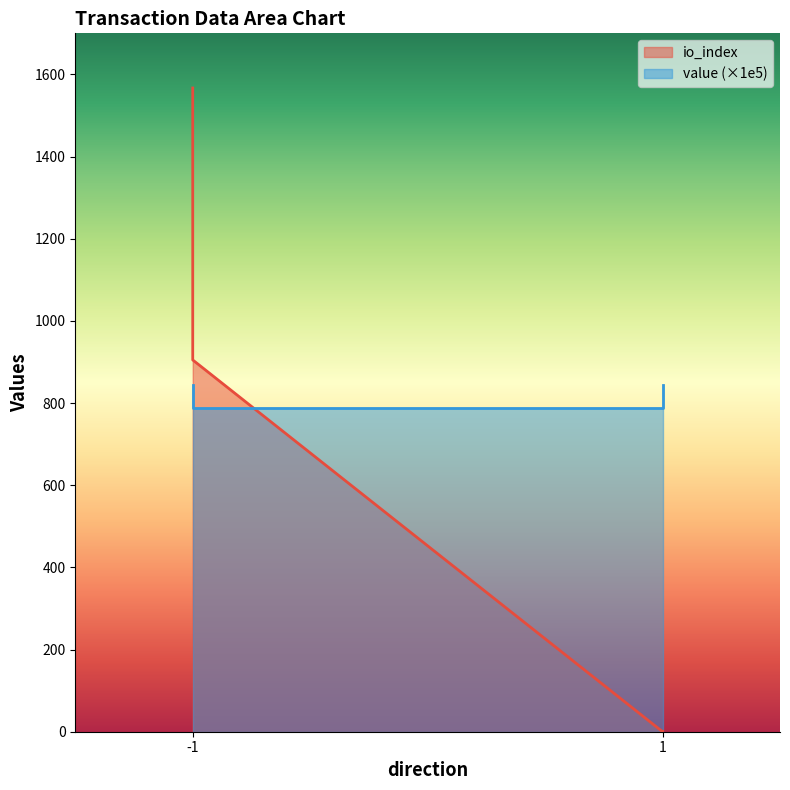

What is the sum of the value values at 1 and -1?

1687.7